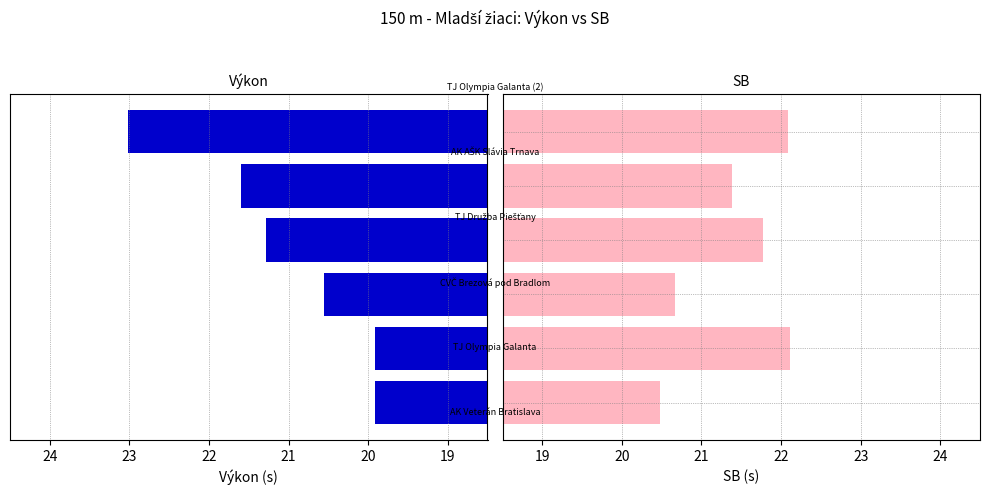

Which has a higher value, 22 or 20?

22